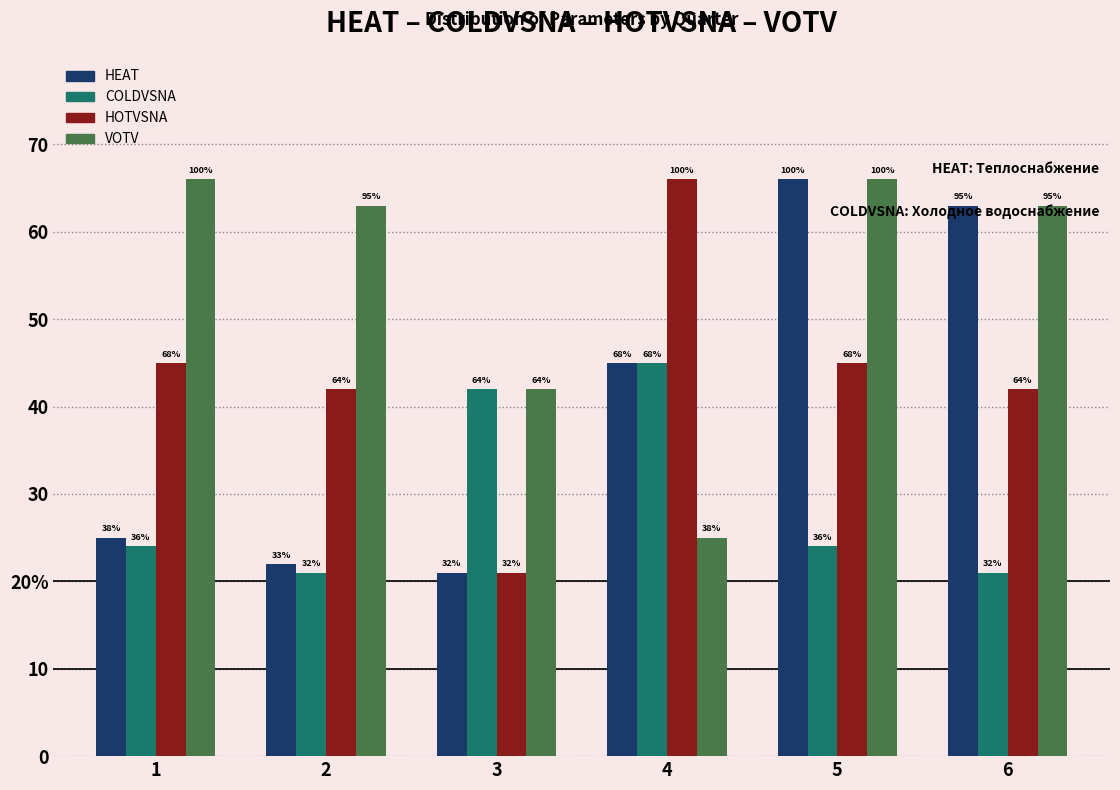

What is the difference between the highest and lowest values at 3?

21